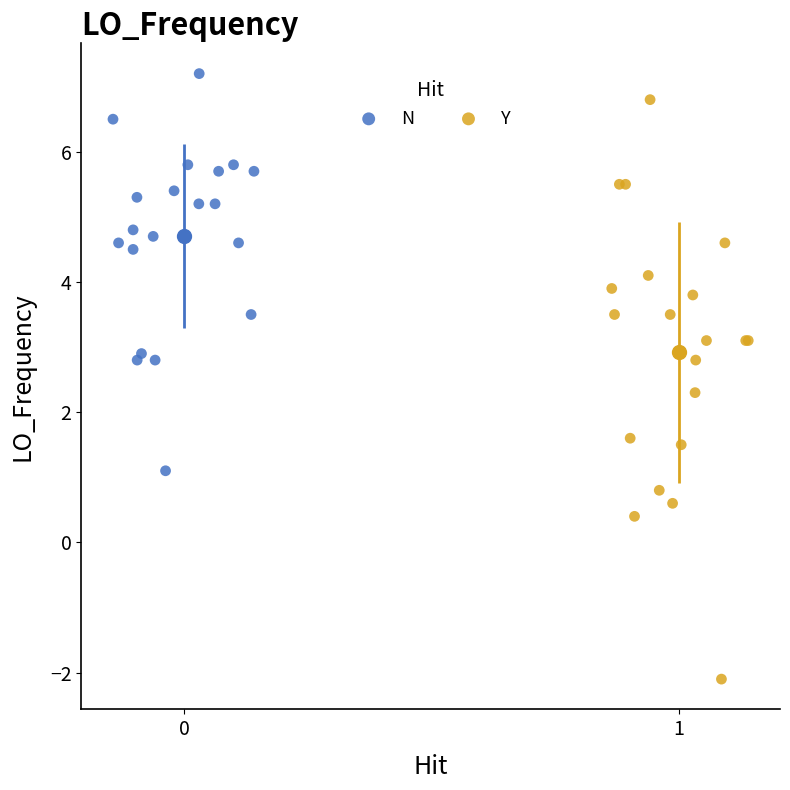

Which series has the largest Y range (max minus min)?

Y